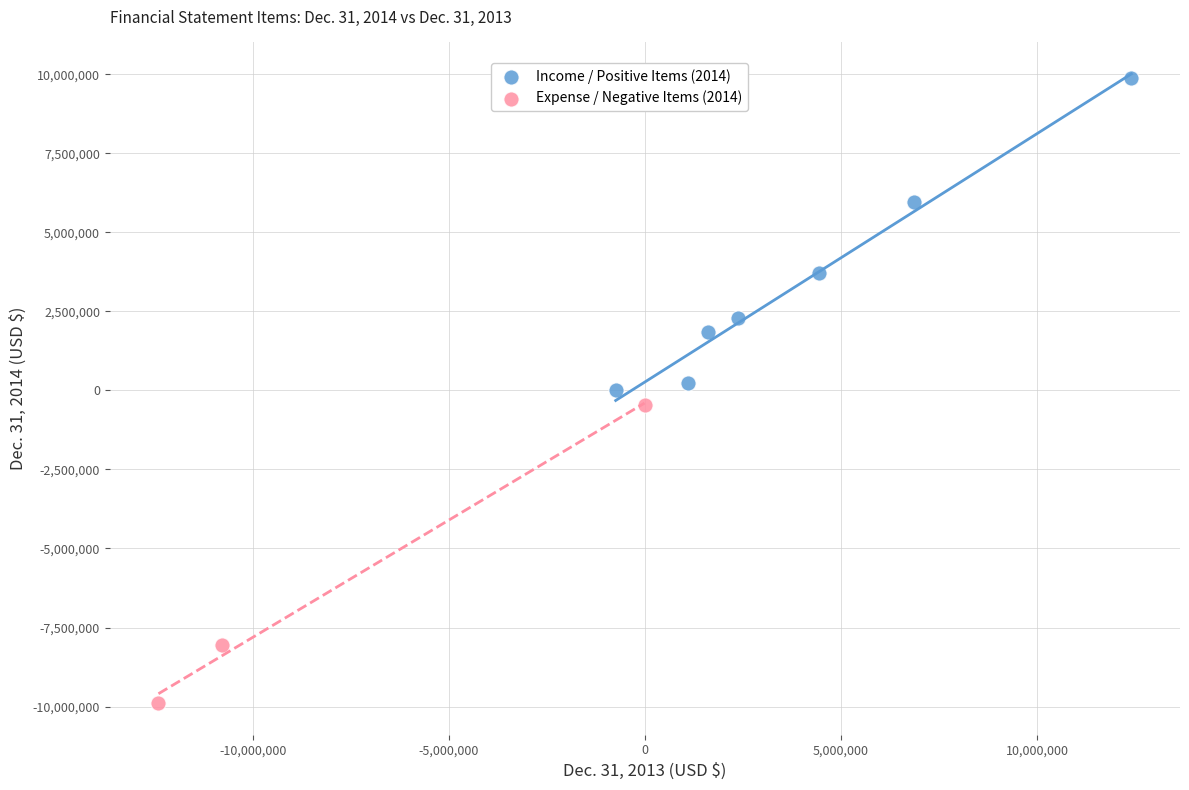

Which series reaches the minimum Y coordinate?

Expense / Negative Items (2014)